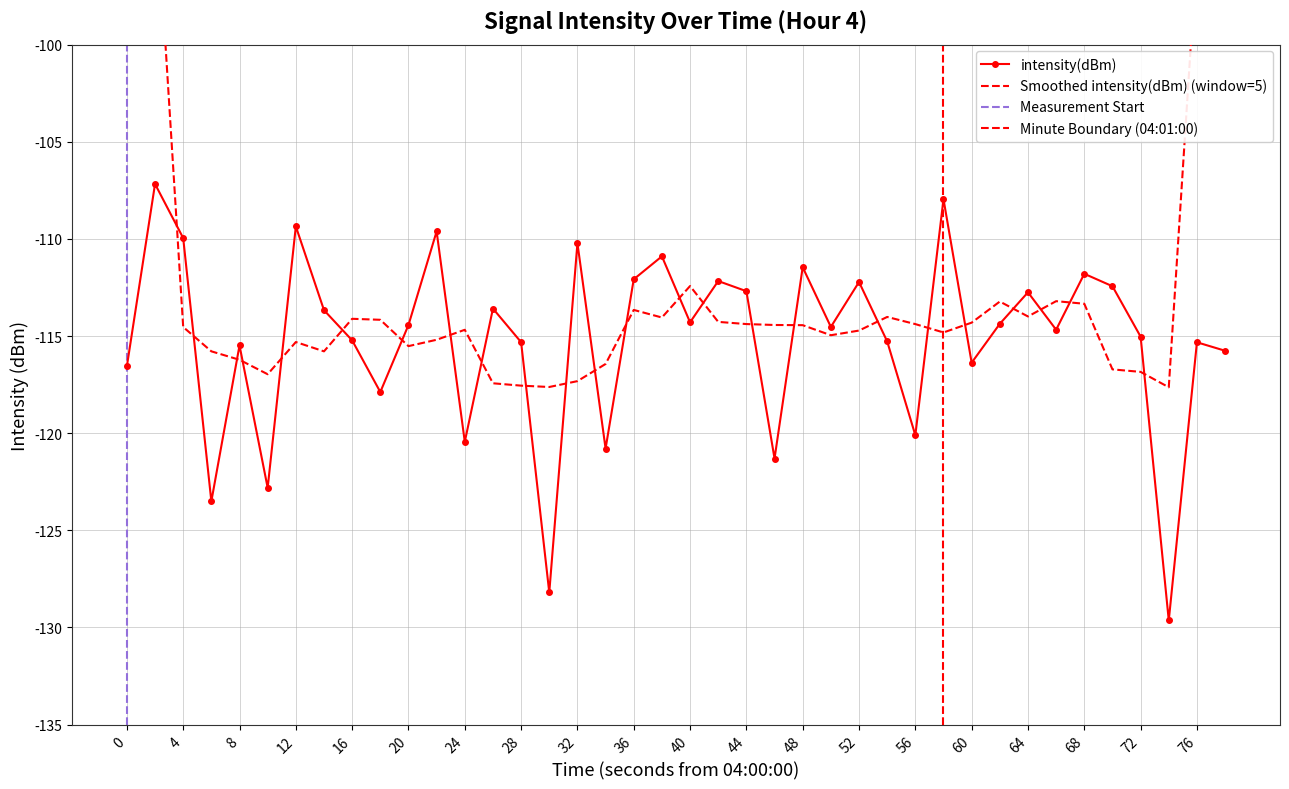

Is it true that intensity(dBm) equals -194.8 at 4?

False